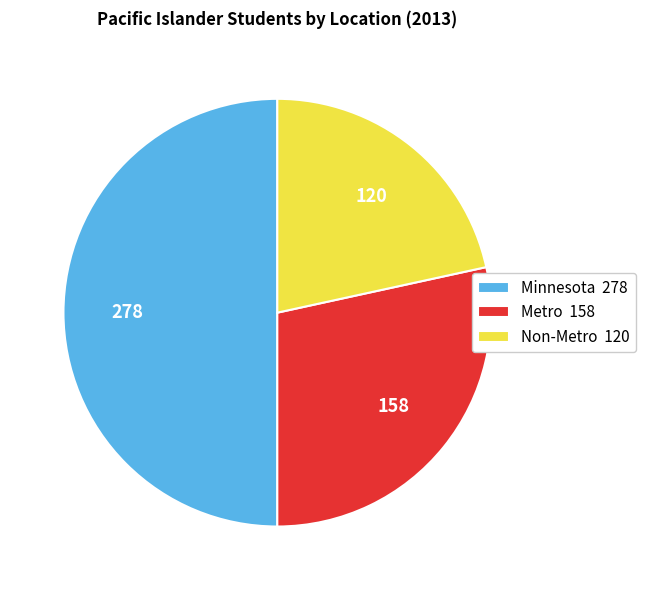

Combined, do Non-Metro 120 and Minnesota 278 account for over 50%?

Yes